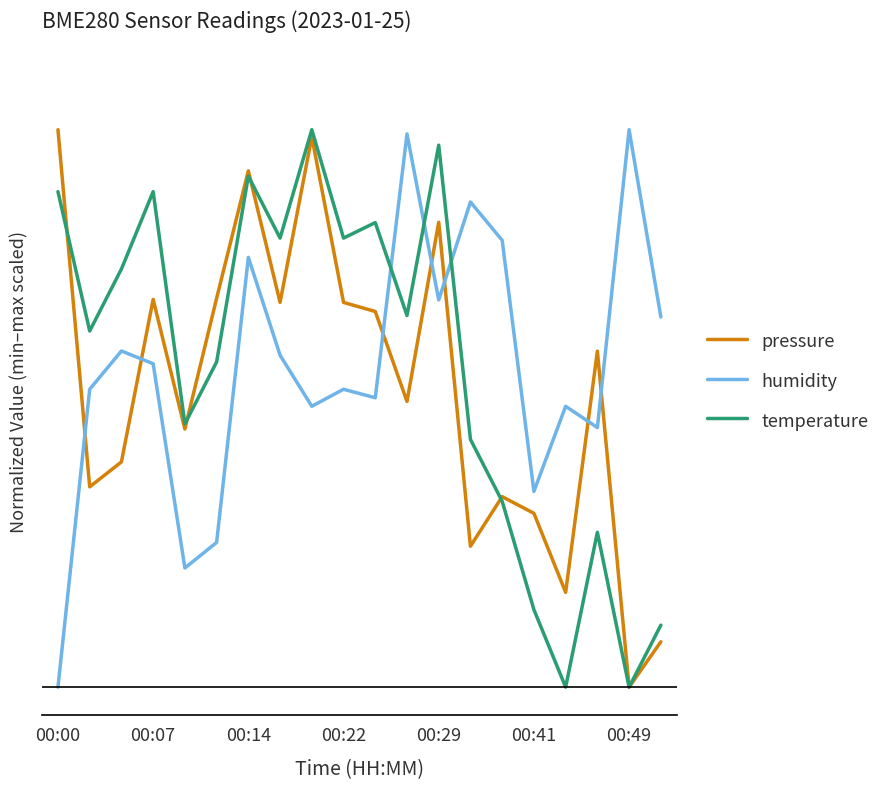

At which category does humidity reach its first local peak?

00:14